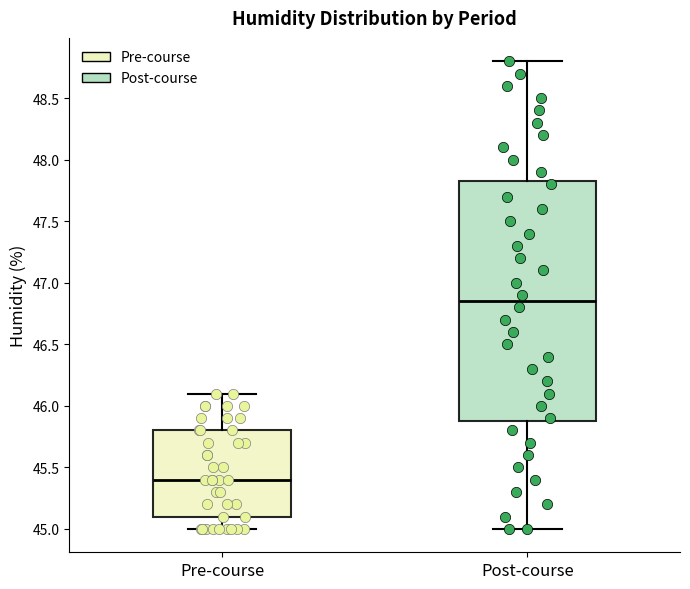

Reading left to right, transcribe this box plot: for each box, give where its median line is, the range the box spans, and where its two whiskers end, as read against the y-axis. The values are not printed on the chart, so give them approximately, as read against the axis.

Pre-course: median 45.40, box 45.10 to 45.80, whiskers 45.00 to 46.10
Post-course: median 46.85, box 45.90 to 47.85, whiskers 45.00 to 48.80